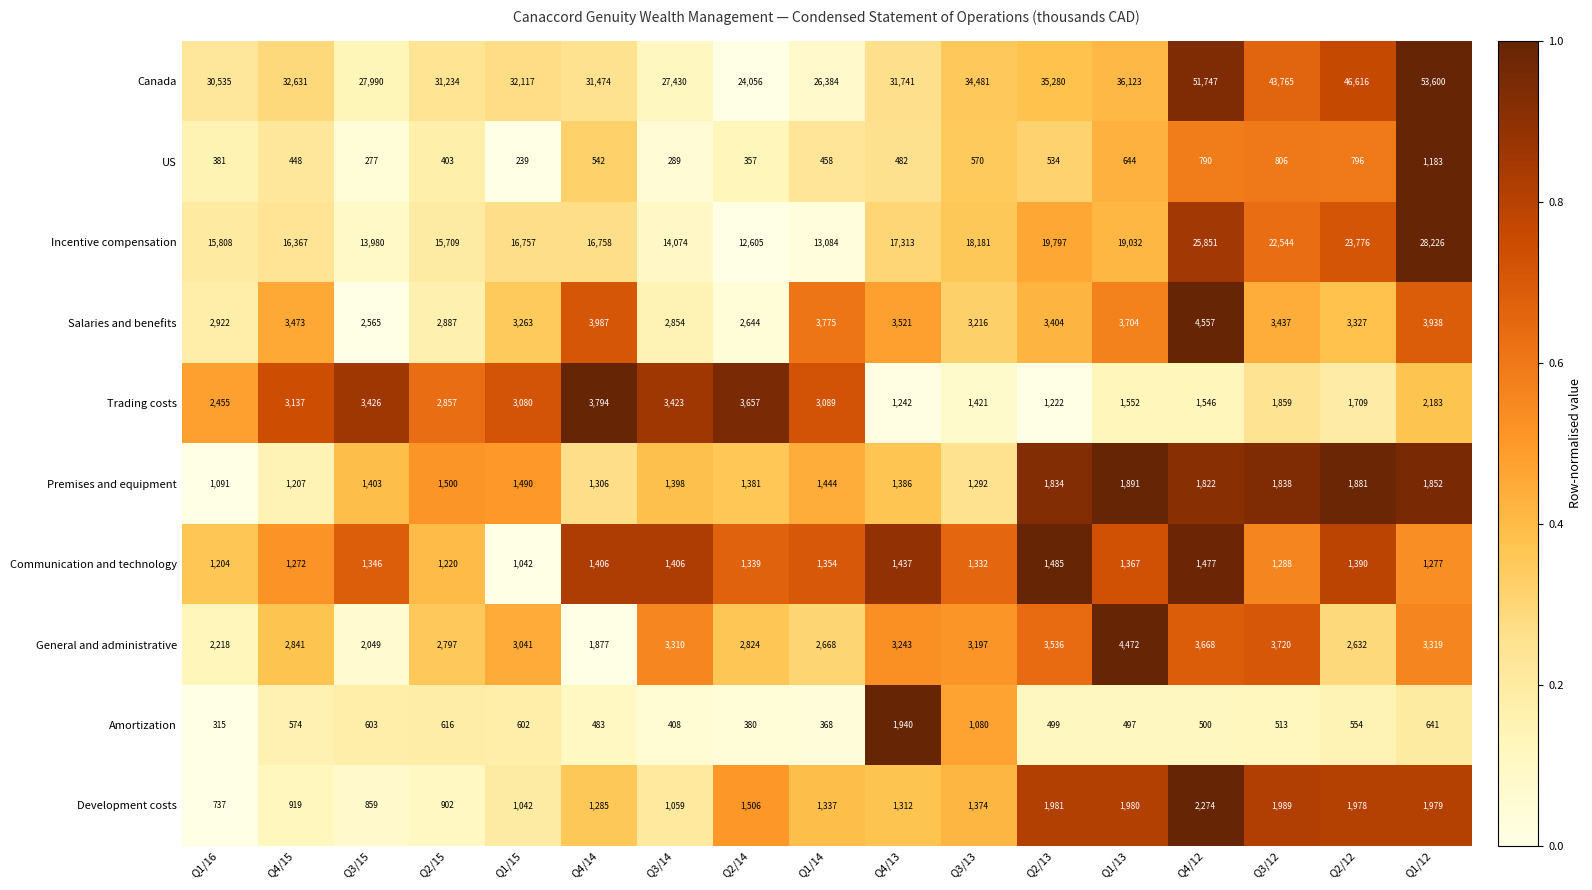

What is the difference between the highest and lowest values at Q1/13?

35626